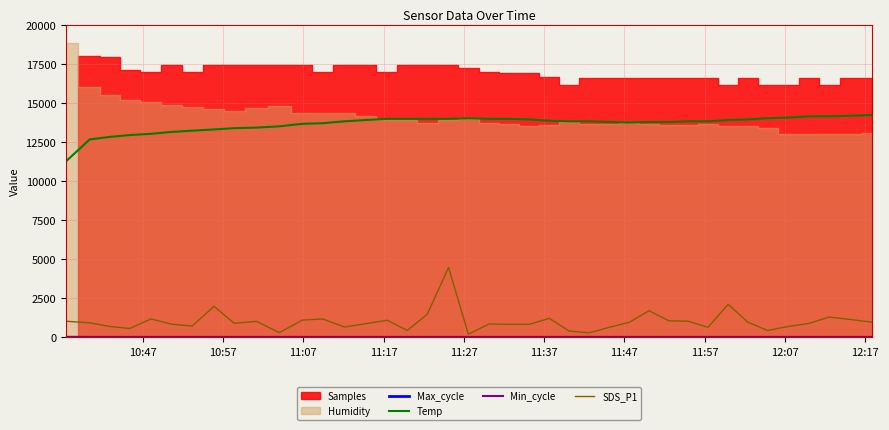

What is the lowest value of the Temp series?

11280.0